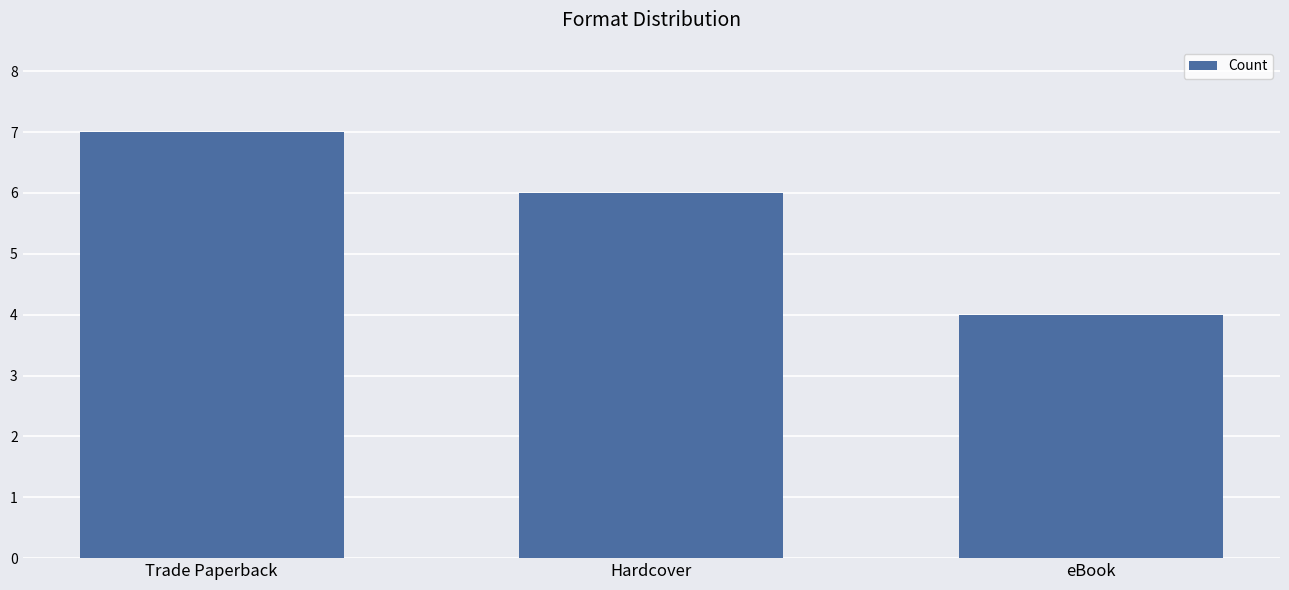

The value at eBook is 4. True or false?

True